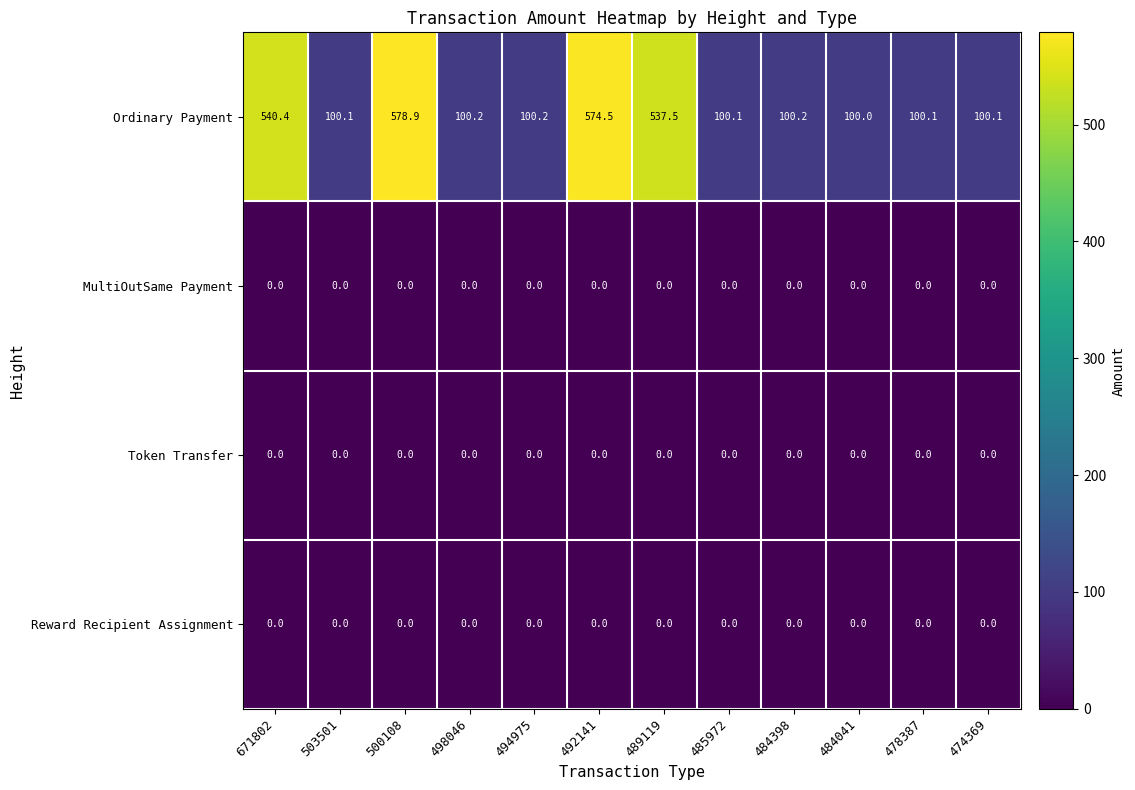

Which series has the widest spread of values?

Ordinary Payment